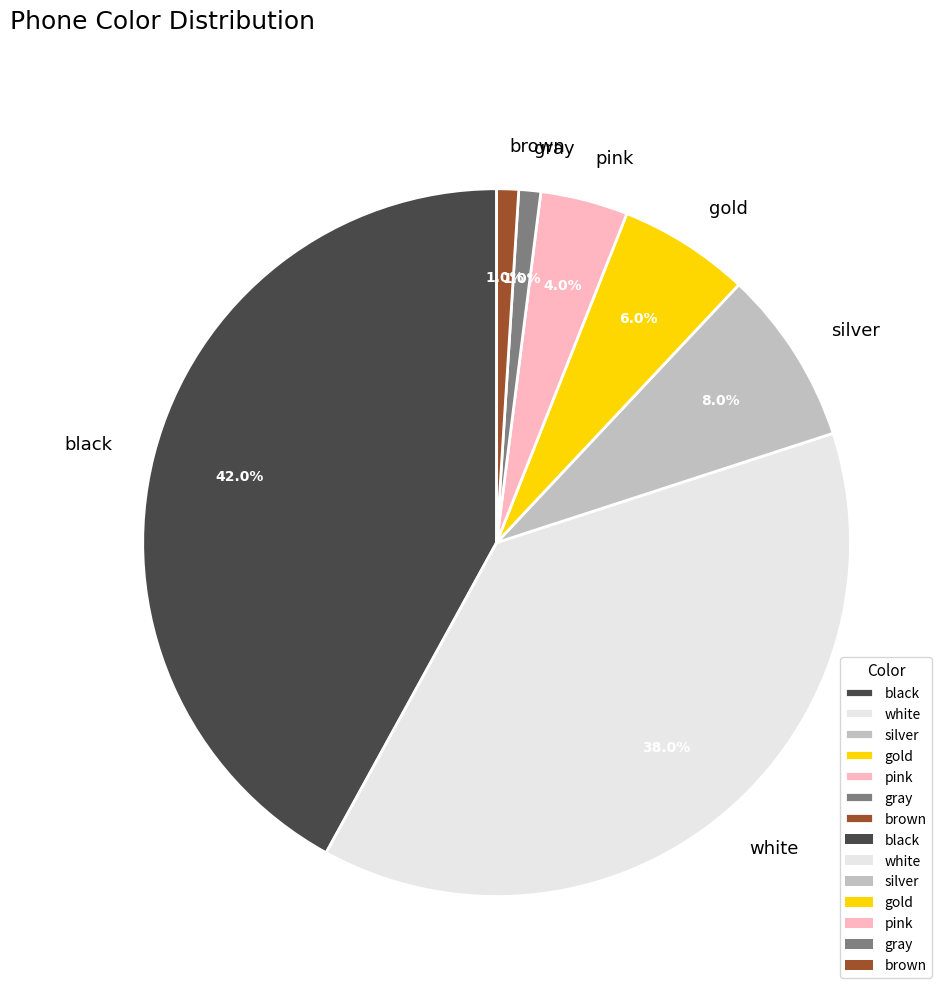

To the nearest percent, what is the difference between the gray and pink slice percentages?

3%